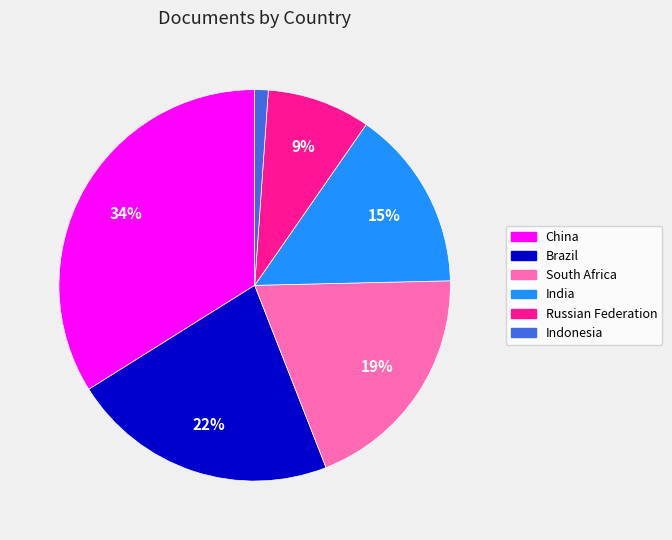

How many slices are in this pie chart?

6